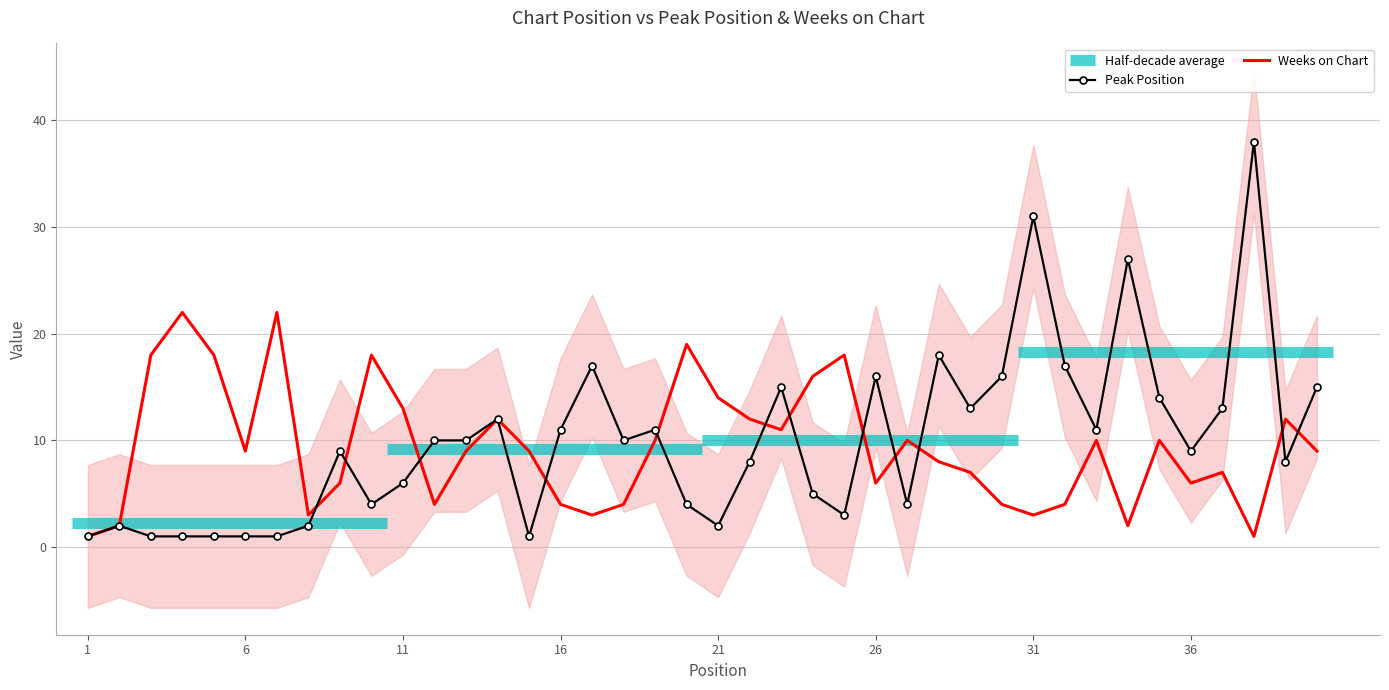

What is the highest value of the Weeks on Chart series?

22